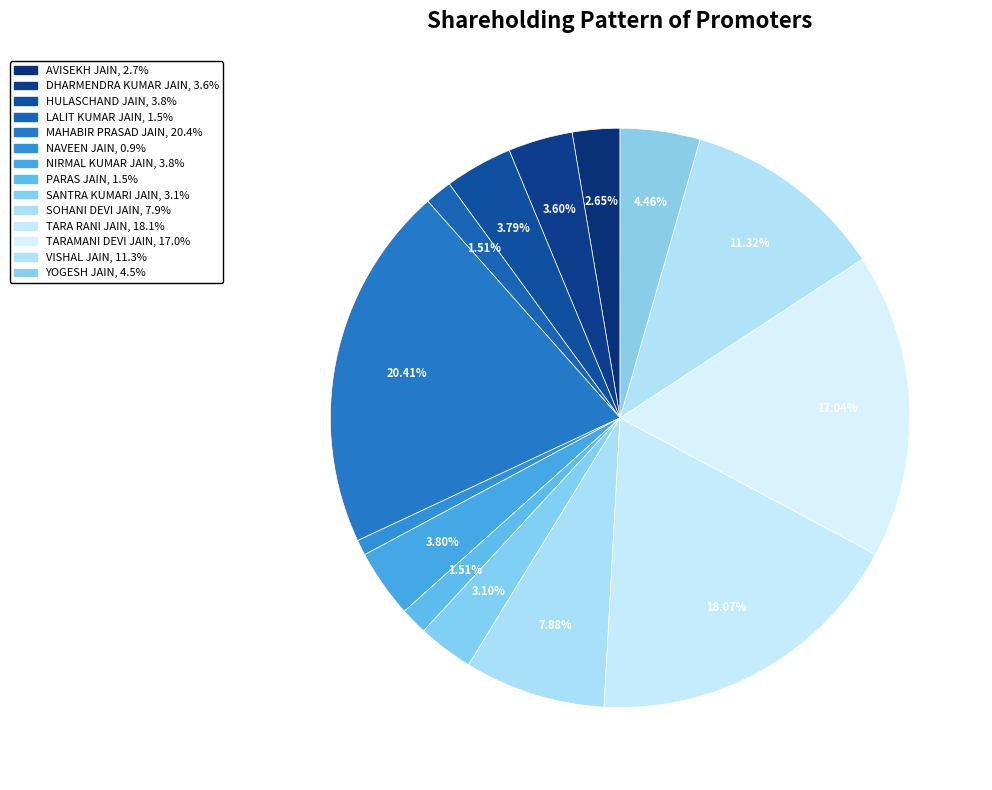

Is it true that SOHANI DEVI JAIN is 8% of the pie?

True